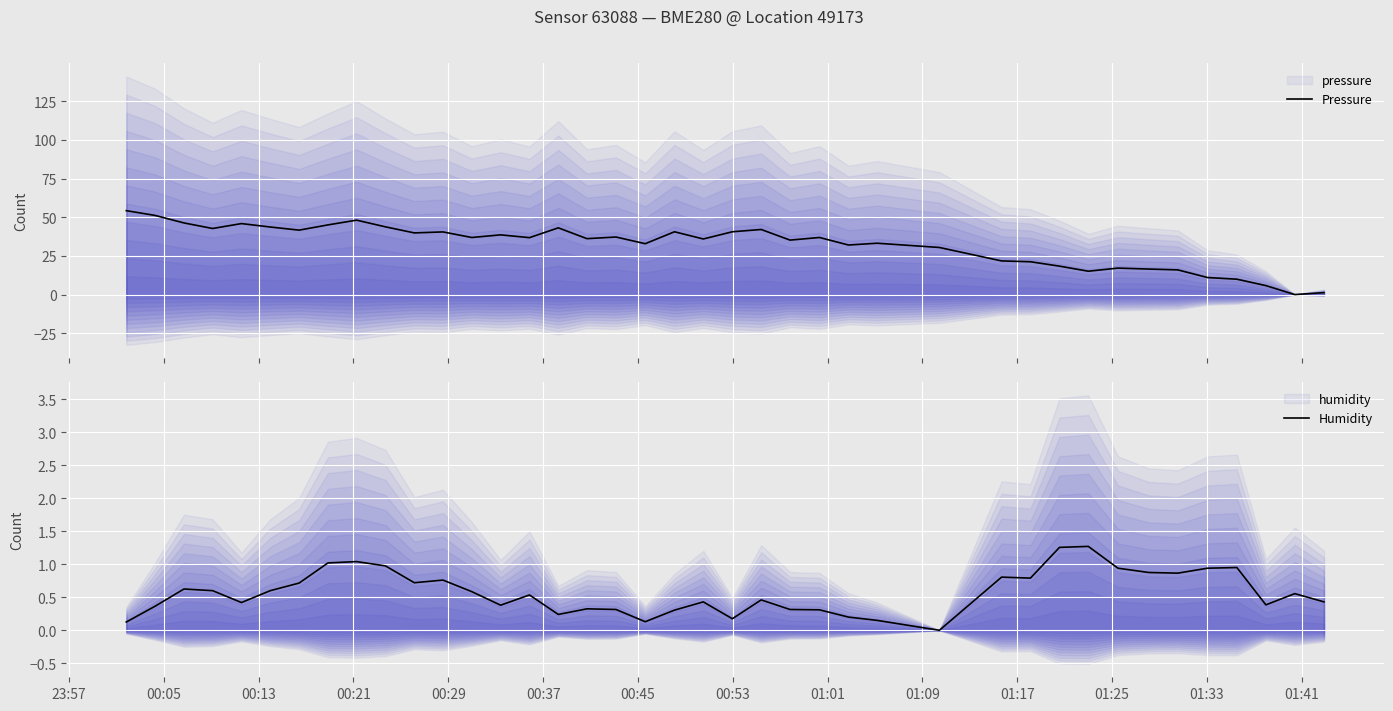

At how many categories does at least one series exceed 18?

31